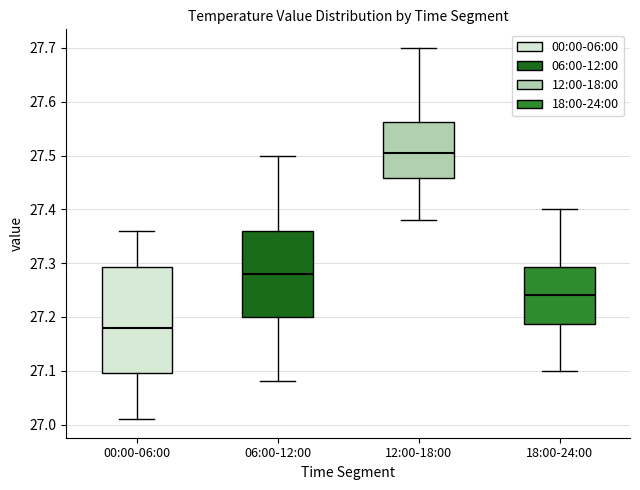

Where does the median line of the box for 06:00-12:00 sit on the y-axis? The values are not printed on the chart, so give them approximately, as read against the axis.

27.28